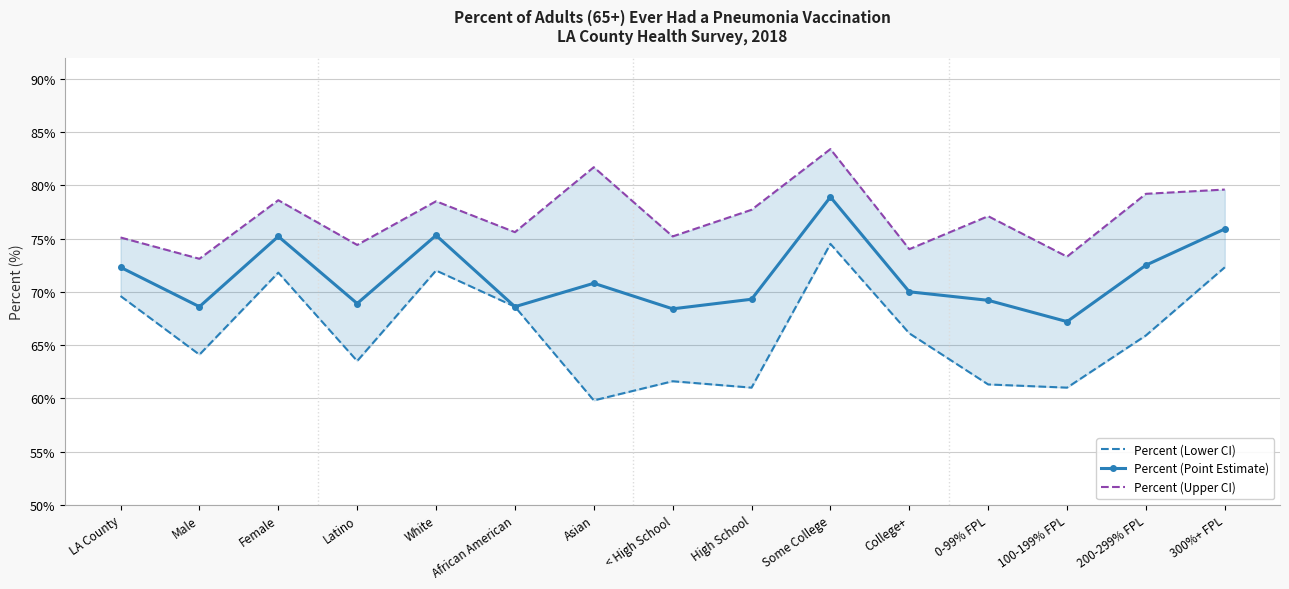

True or false: Percent (Point Estimate) and Percent (Lower CI) cross at least once.

False